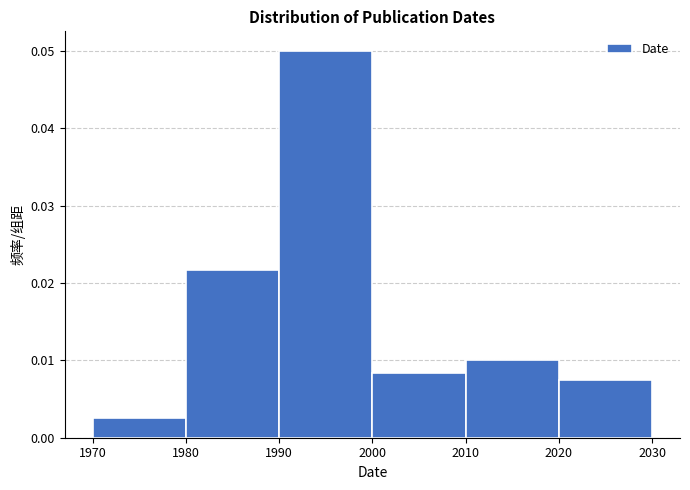

Reading left to right, transcribe this chart: for each bar, give the range it covers on the x-axis and its height. The values are not printed on the chart, so give them approximately, as read against the axis.

1970 to 1980: 0.003
1980 to 1990: 0.022
1990 to 2000: 0.050
2000 to 2010: 0.008
2010 to 2020: 0.010
2020 to 2030: 0.008